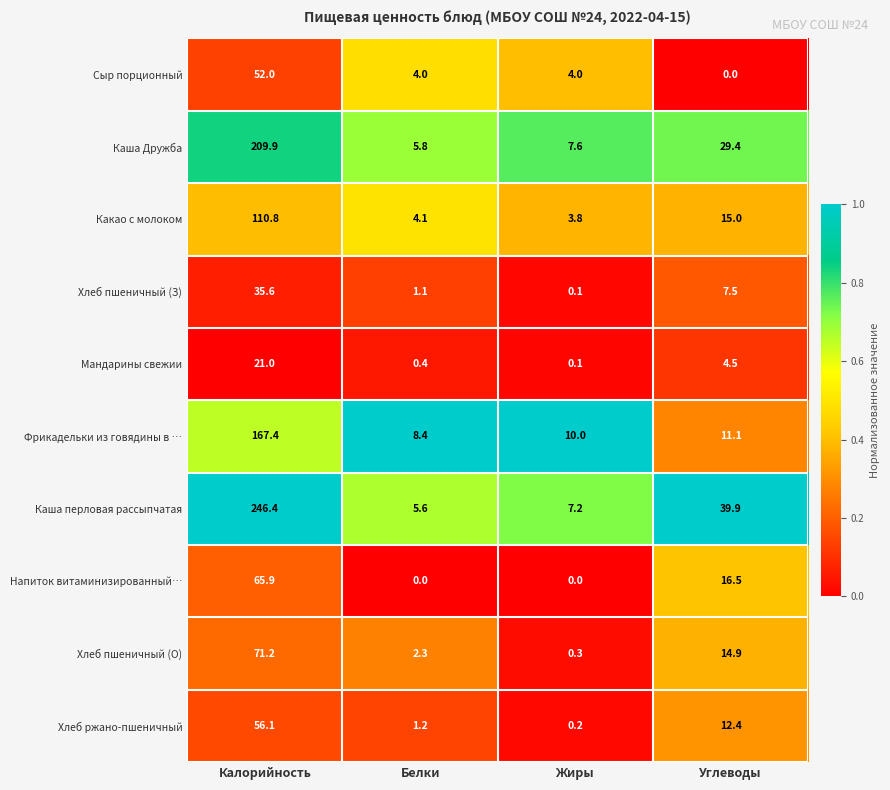

At which label is Фрикадельки из говядины в … closest to 87?

Углеводы